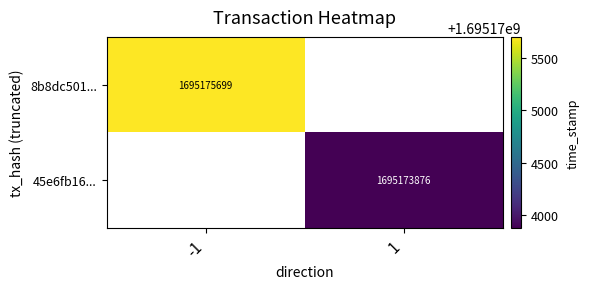

The value of 8b8dc501... at -1 is 2996988095. True or false?

False